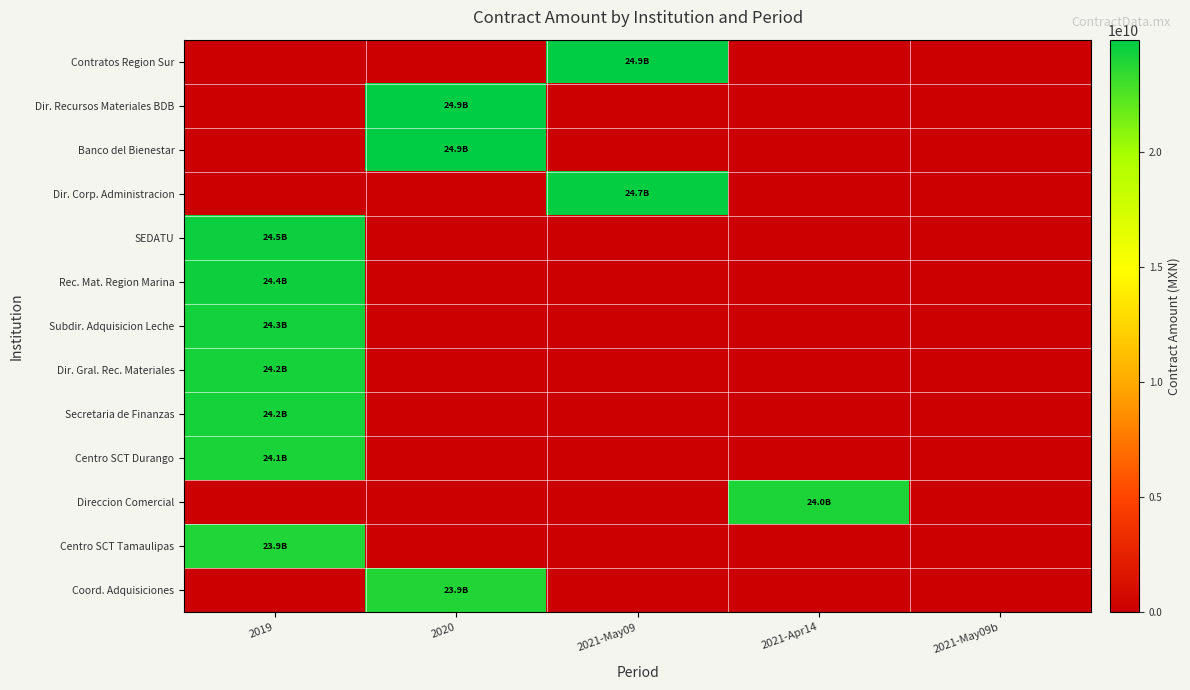

Rank the series at 2021-May09b from lowest to highest value.

Contratos Region Sur, Dir. Recursos Materiales BDB, Banco del Bienestar, Dir. Corp. Administracion, SEDATU, Rec. Mat. Region Marina, Subdir. Adquisicion Leche, Dir. Gral. Rec. Materiales, Secretaria de Finanzas, Centro SCT Durango, Direccion Comercial, Centro SCT Tamaulipas, Coord. Adquisiciones